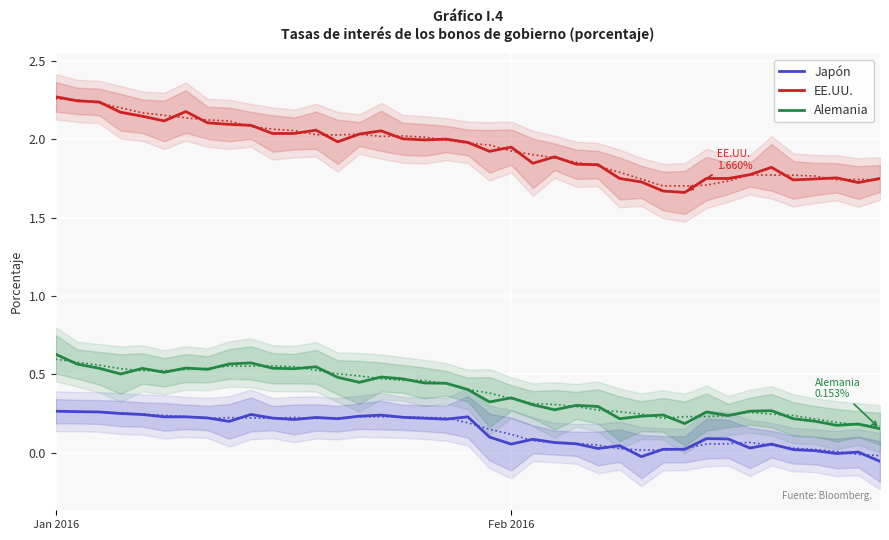

True or false: Alemania has more than 2 interior local peaks.

True